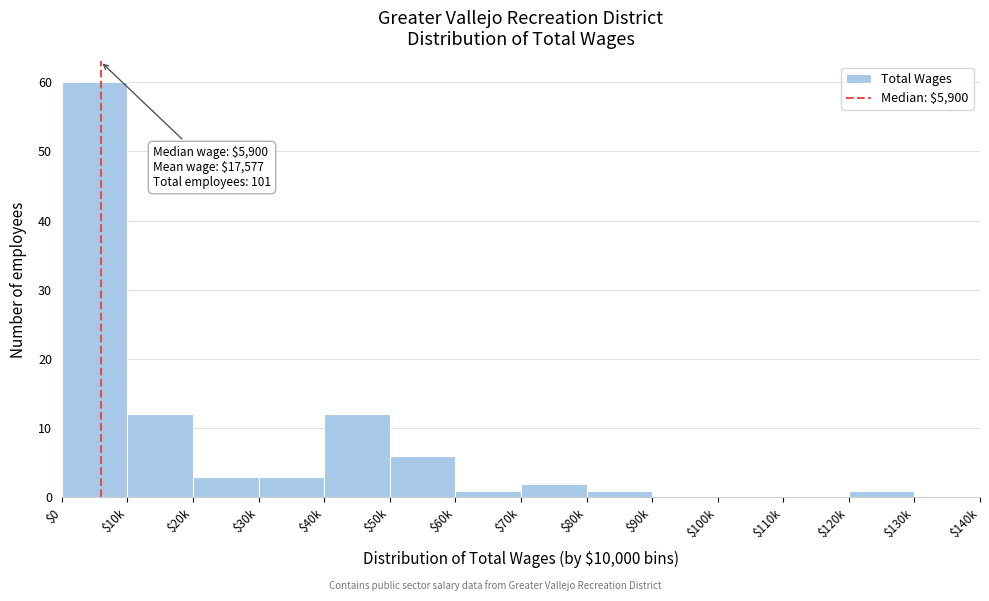

True or false: the data shows -29 at $110k.

False